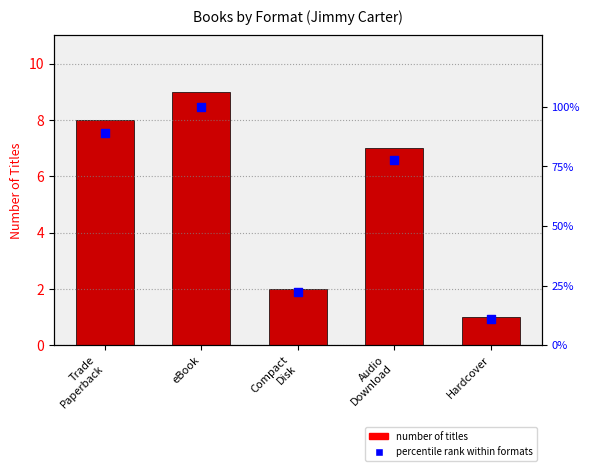

What is the total value across all series at Hardcover?

12.1